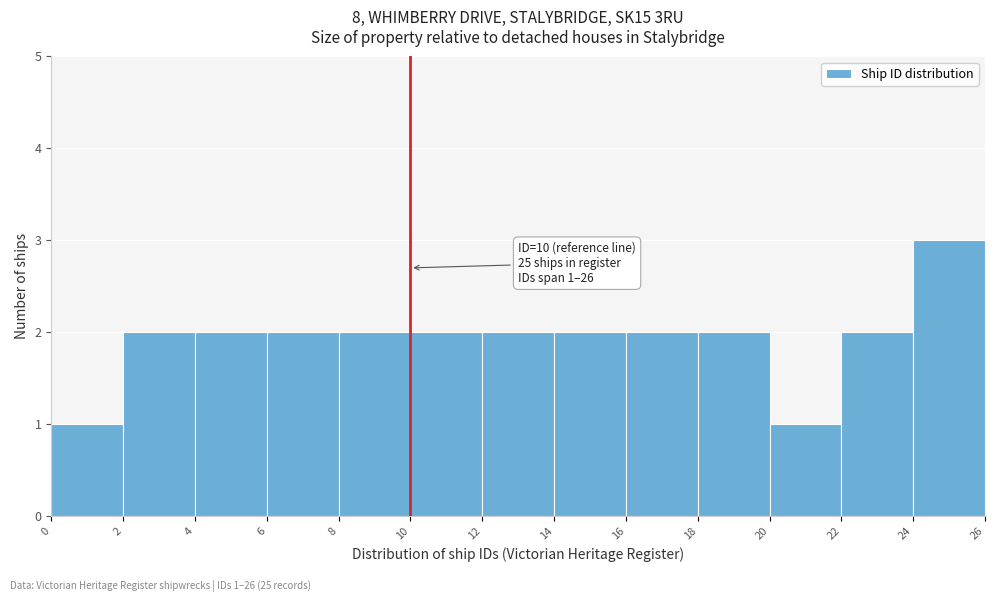

Which range on the x-axis has the tallest bar?

24 to 26